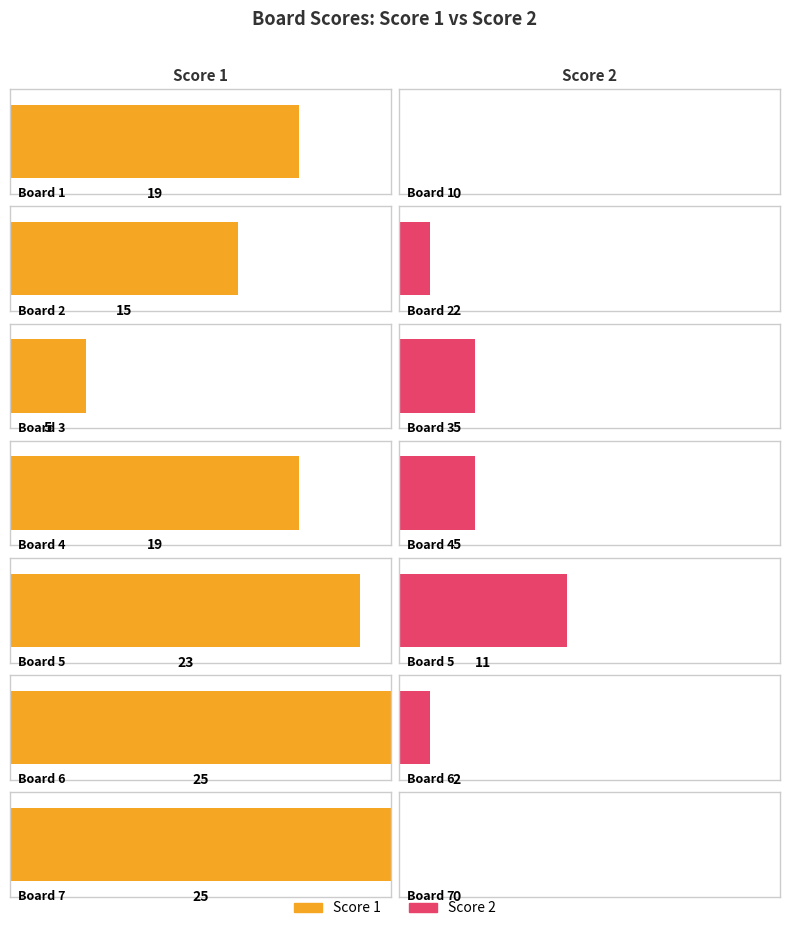

Is the value of Score 1 at Board 4 greater than the value of Score 2 at Board 3?

Yes